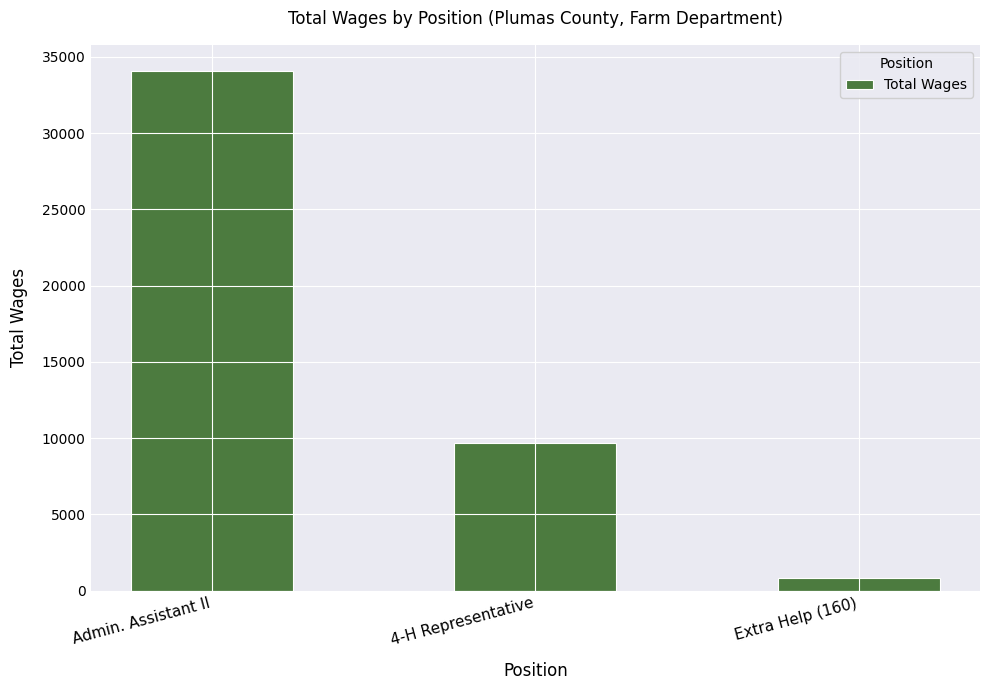

What position from the left is 4-H Representative?

2